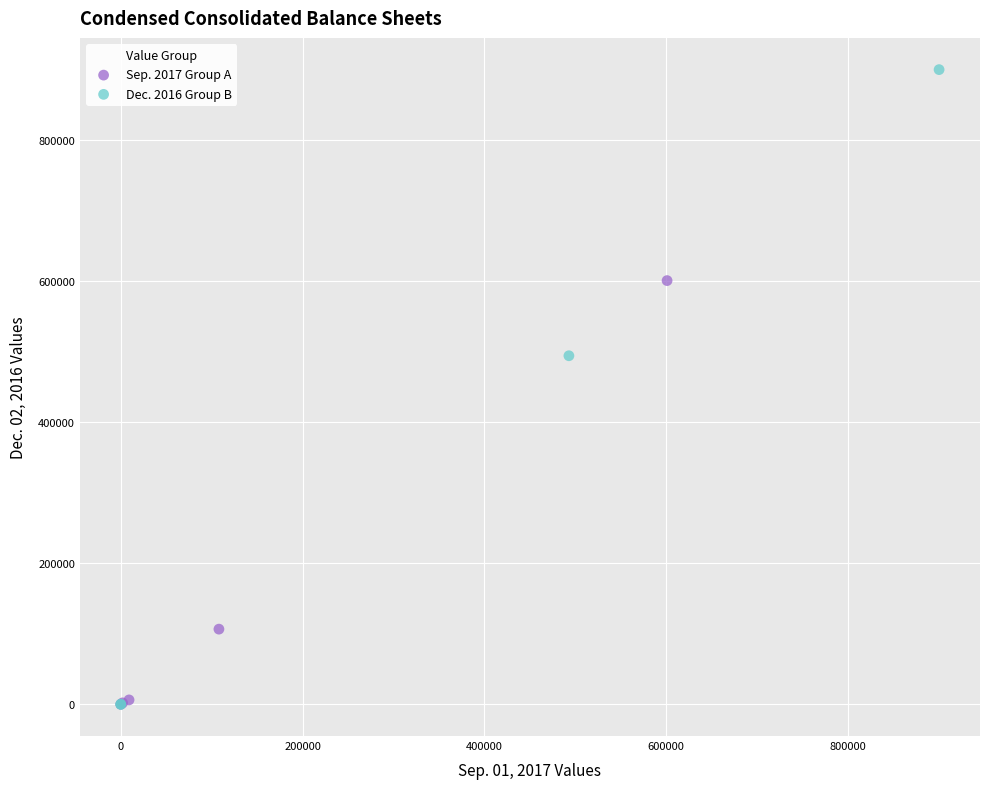

Which series has the widest spread of Y values?

Dec. 2016 Group B